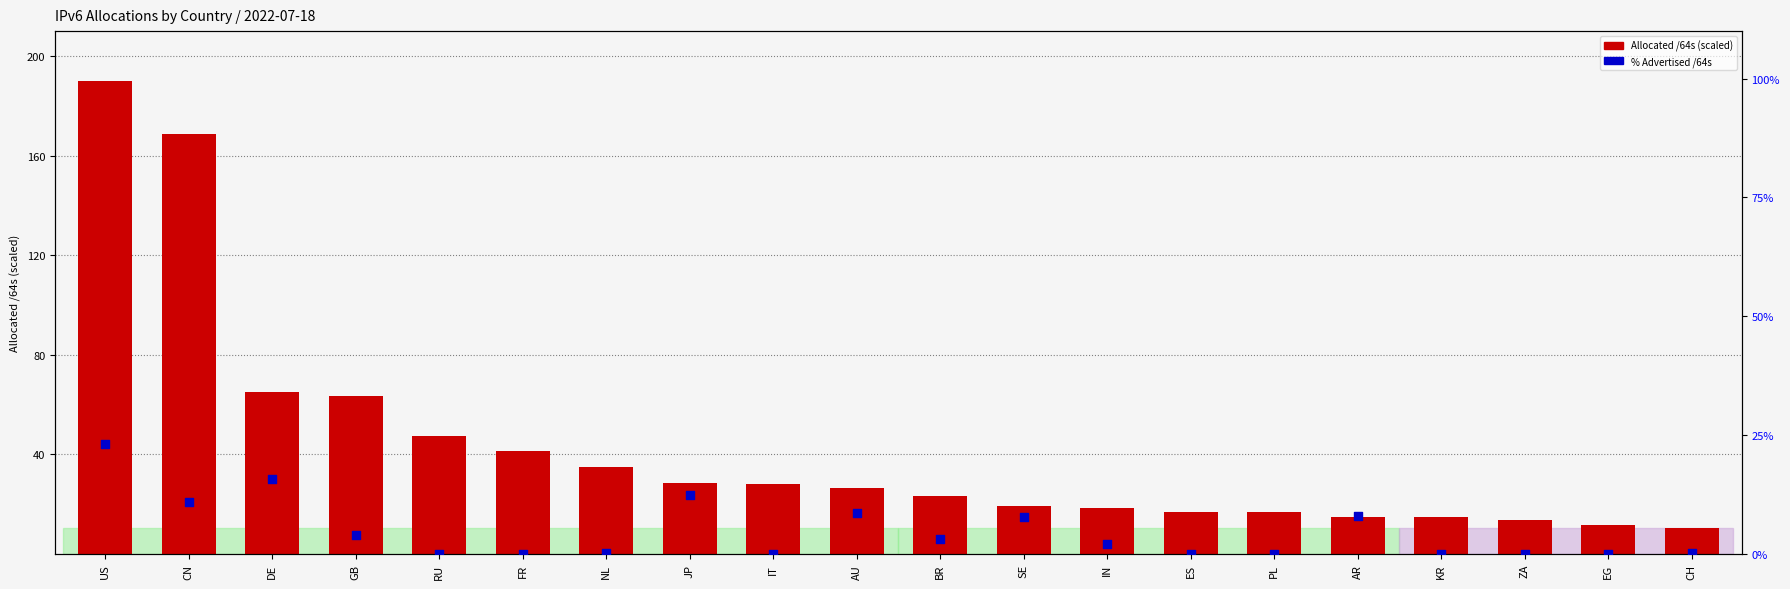

At how many categories does at least one series exceed 51?

4